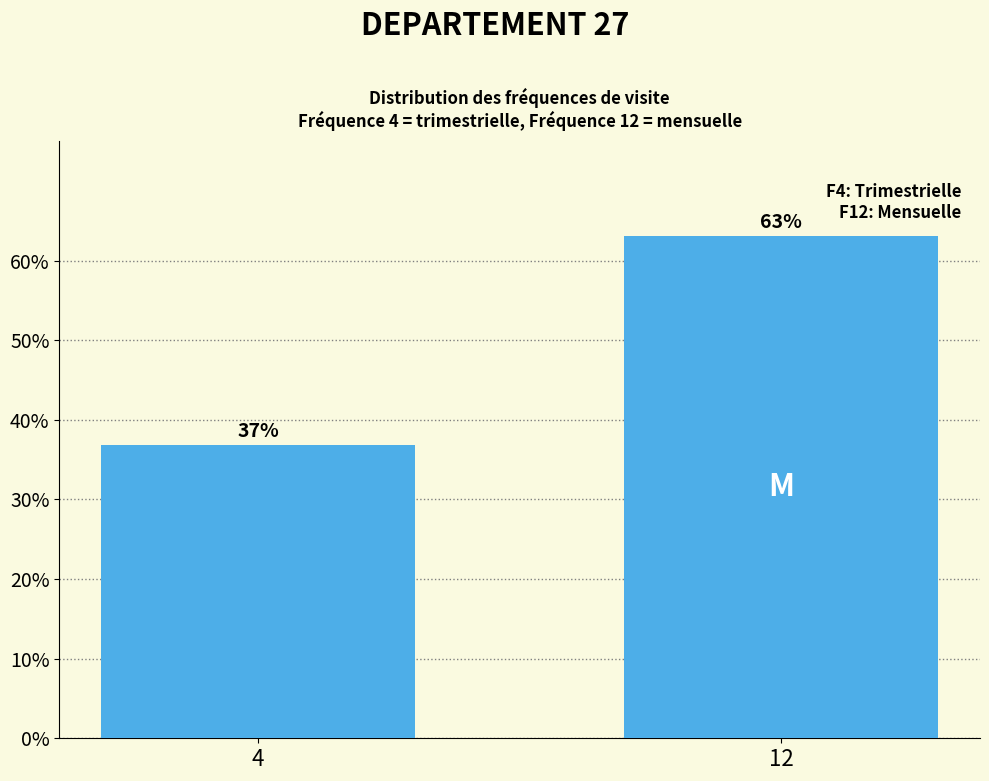

Is it true that the value at 12 is 63.2?

True